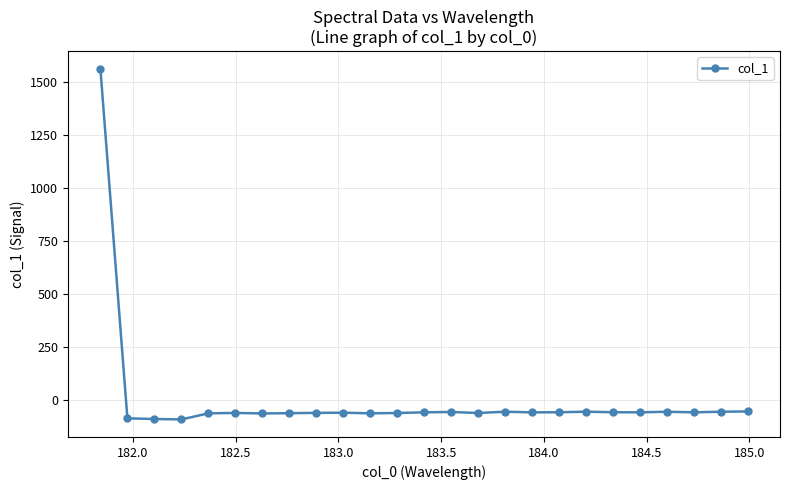

What is the value of the 16th point from the left?

-54.2